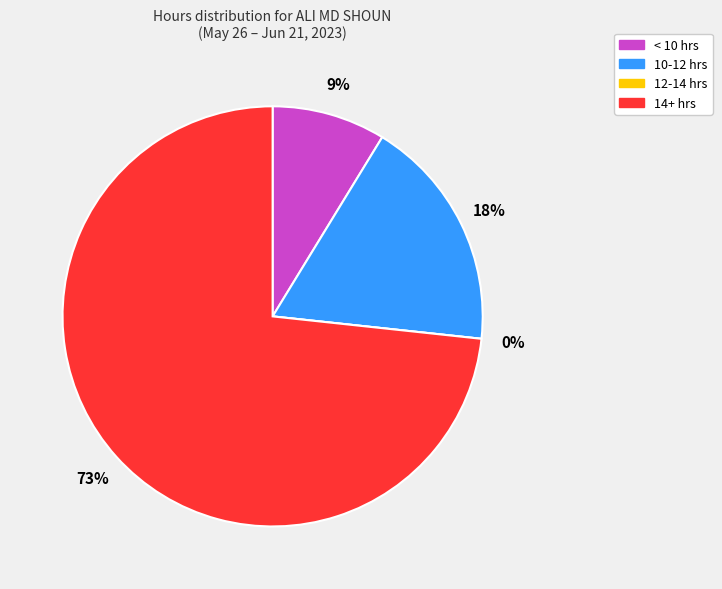

Is it true that 20-Tue is 1% of the pie?

False